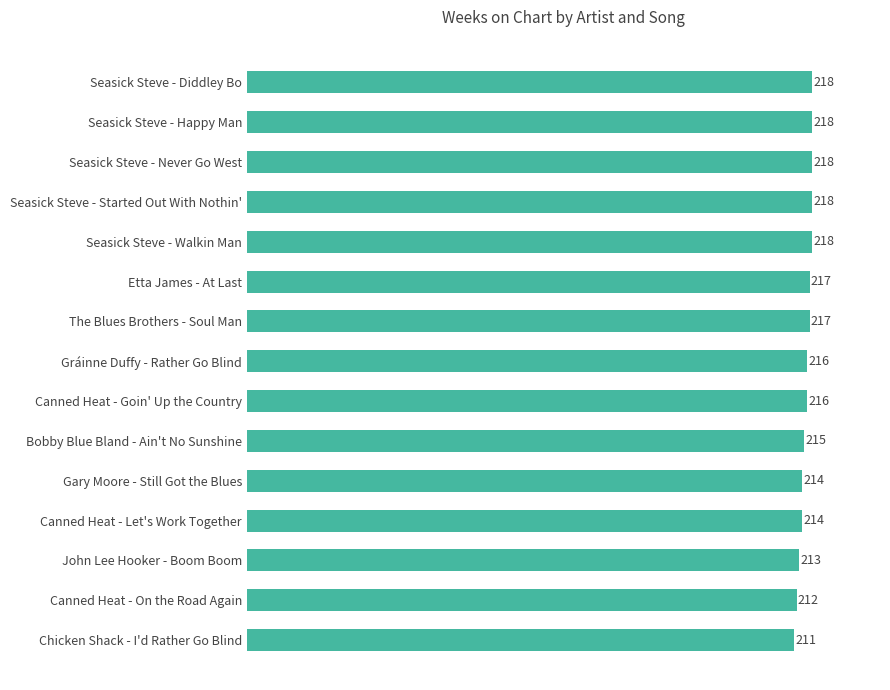

How many values are between 214 and 218?

12